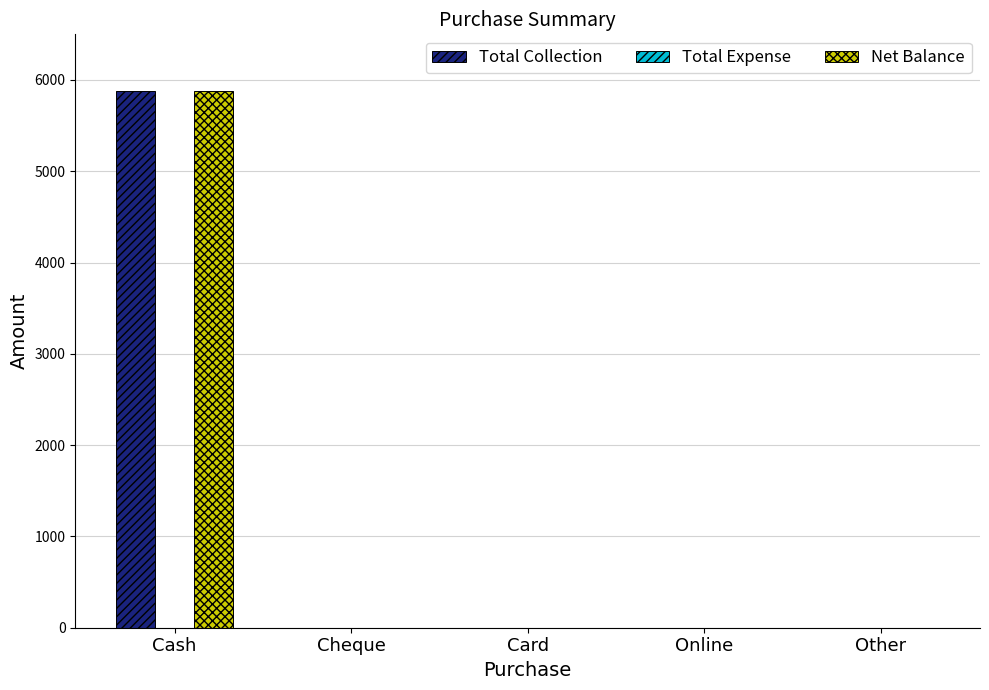

The value of Net Balance at Other is 2910. True or false?

False